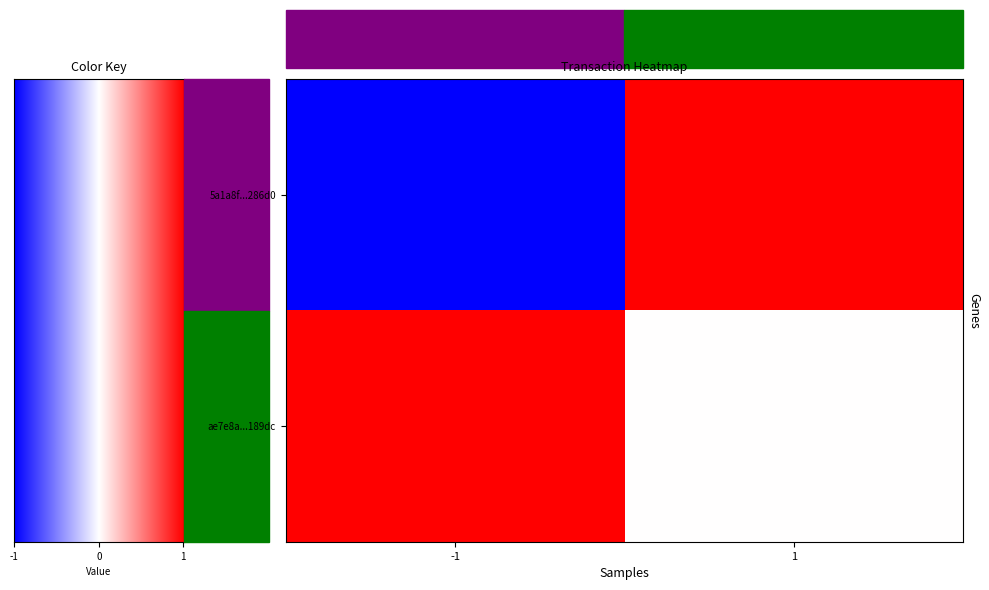

The 5a1a8f244077bbde27ac150bd2af3f1b46286d0 series shows -1 at -1. True or false?

False